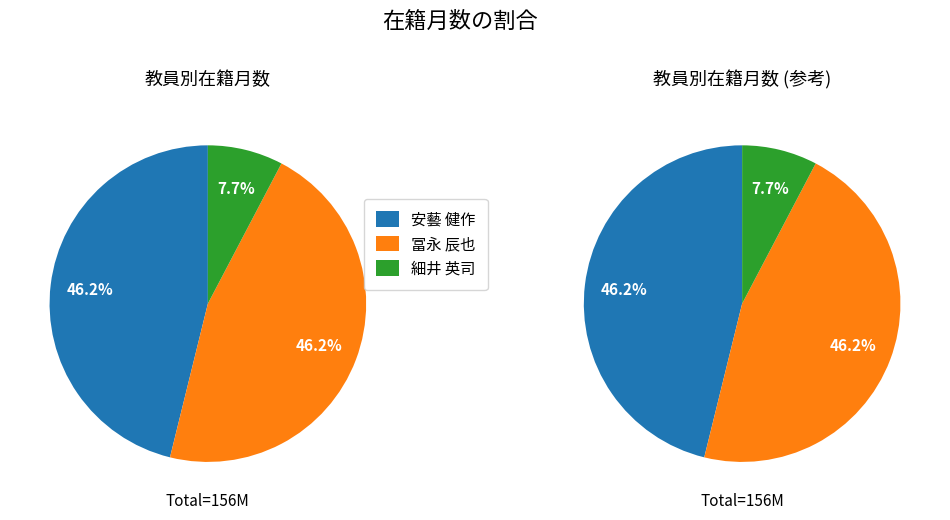

Count the number of slices in the pie.

3